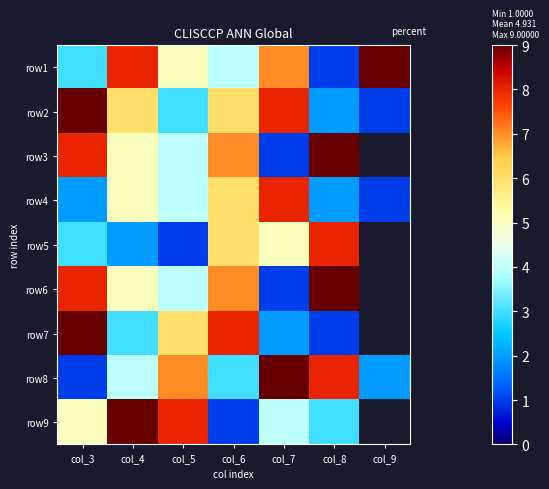

Which has a higher value, col_4 or col_5?

col_4